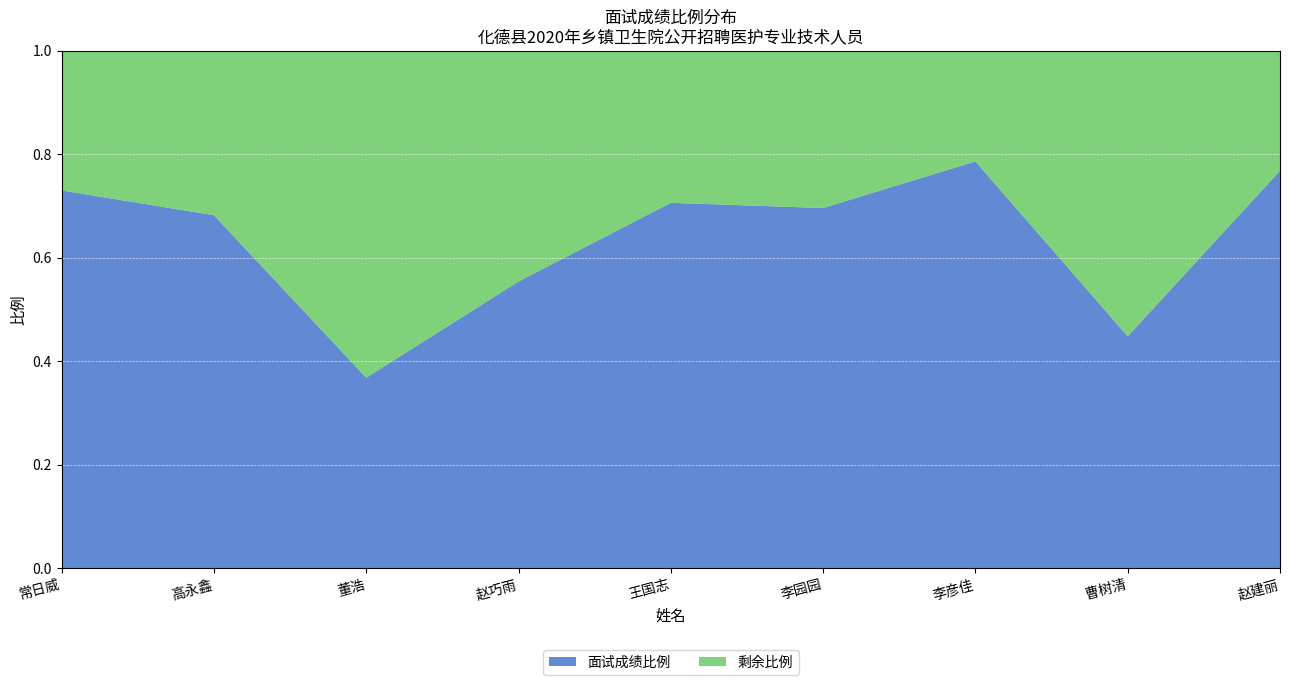

At which label does 面试成绩比例 reach its minimum?

董浩